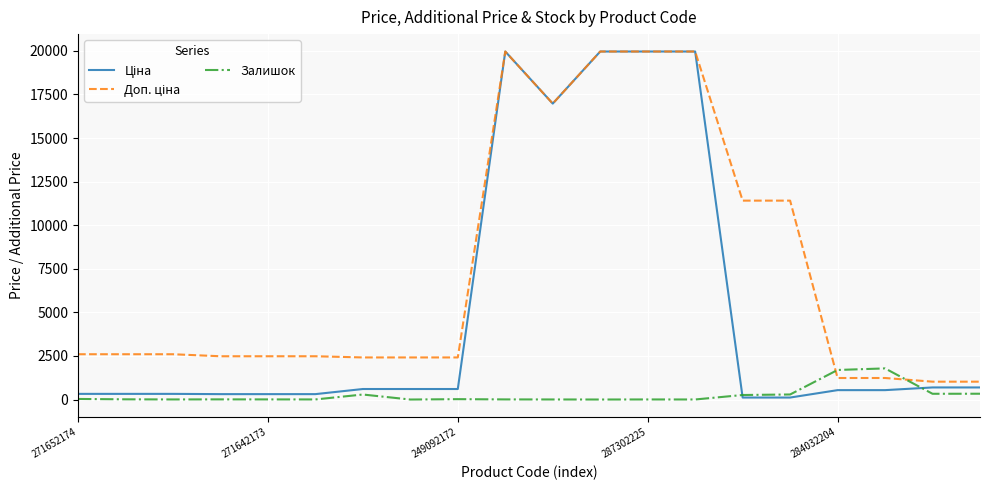

What is the greatest value displayed?

19964.2